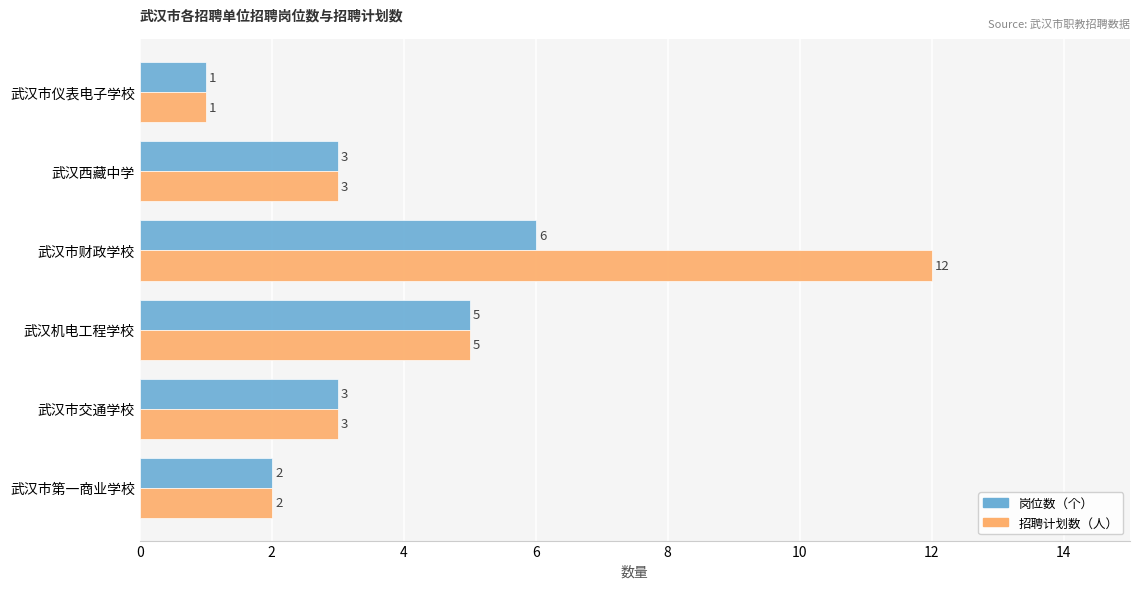

Is it true that 岗位数（个） equals 1 at 武汉市交通学校?

False